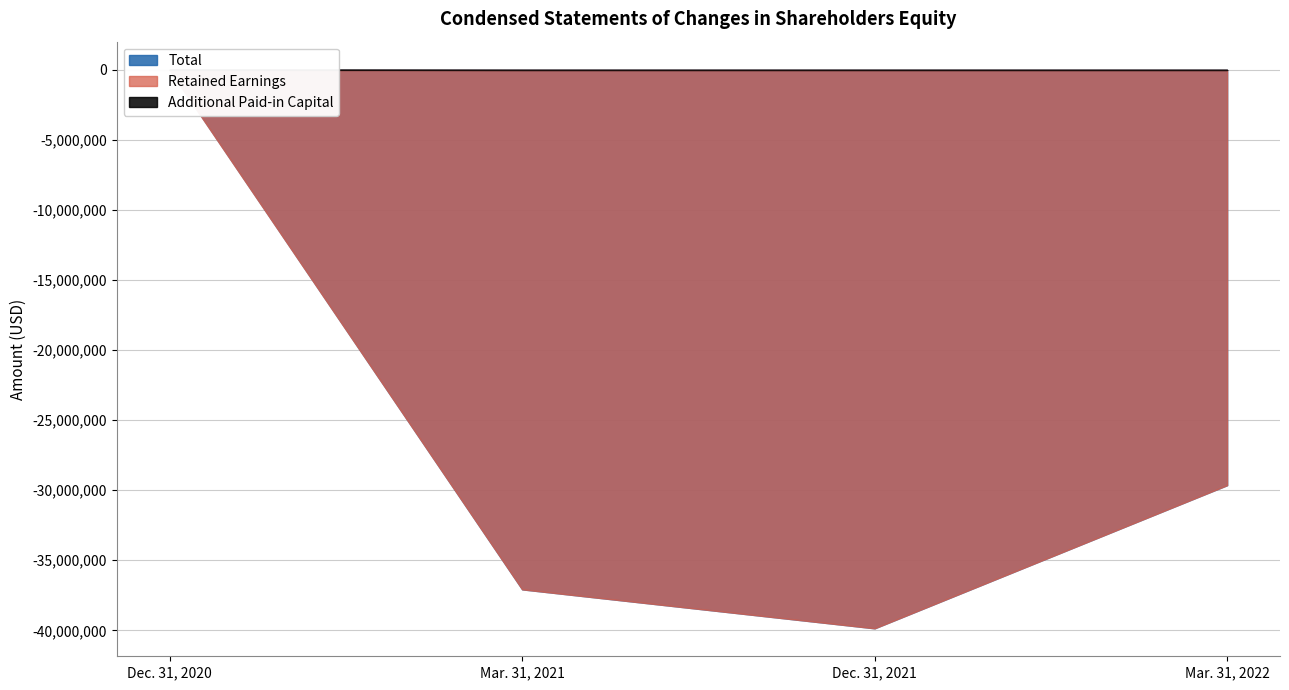

What is the sum of the Total values at Dec. 31, 2020 and Mar. 31, 2021?

-37062697